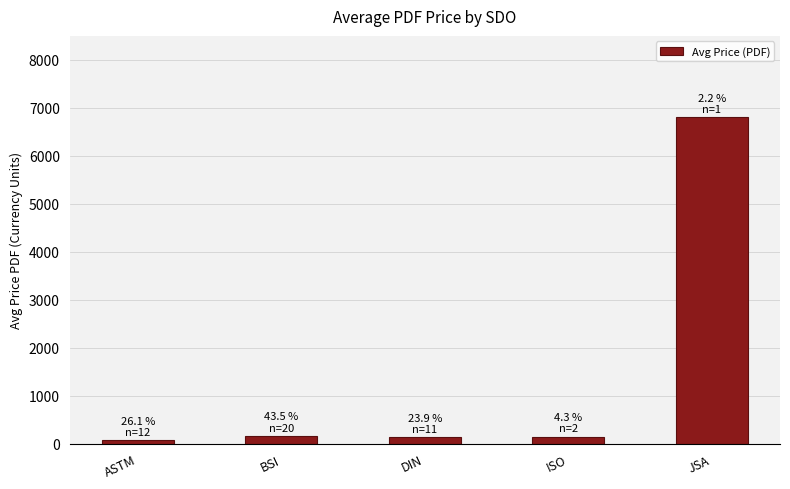

What is the average value?

1461.6